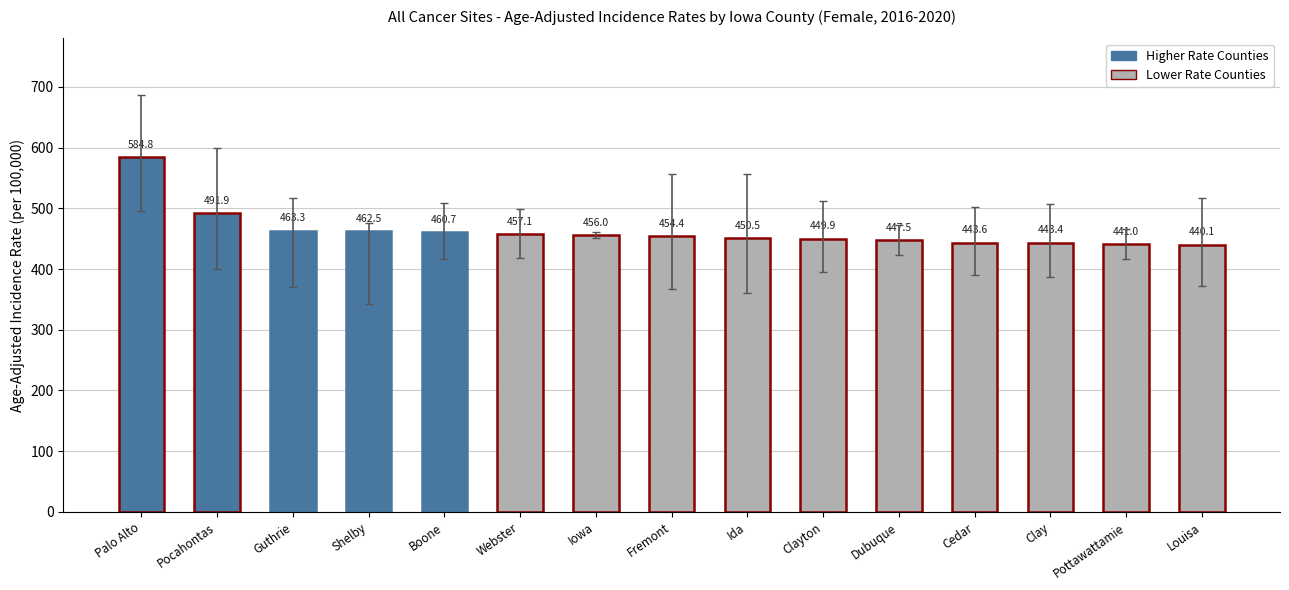

Reading right to left, transcribe all the data shown in this chart.

Lower 95% CI: 372.1	417.1	386.5	390.2	423.2	394.6	360.5	367.7	451.7	417.8	415.9	342.0	370.1	400.8	495.0
Upper 95% CI: 517.7	466.0	506.8	502.7	473.0	511.4	557.3	557.1	460.4	499.4	509.4	475.8	517.3	599.3	687.0